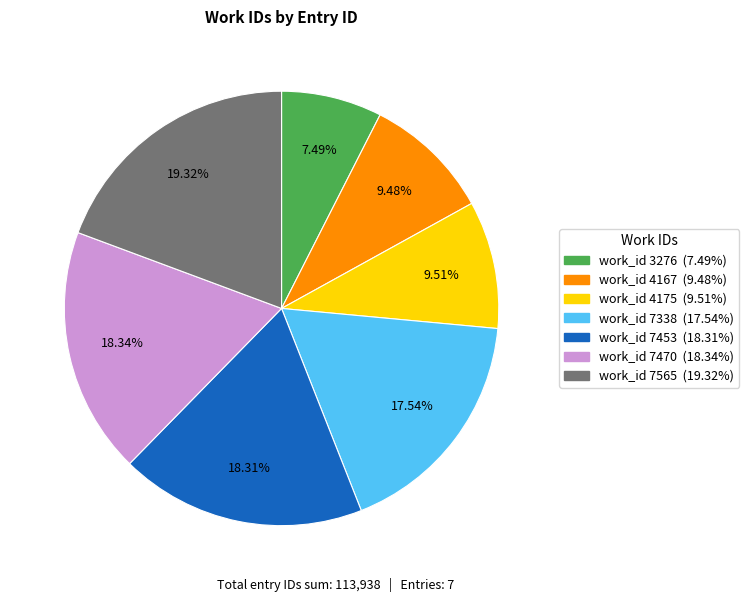

Does any single category account for the majority?

No